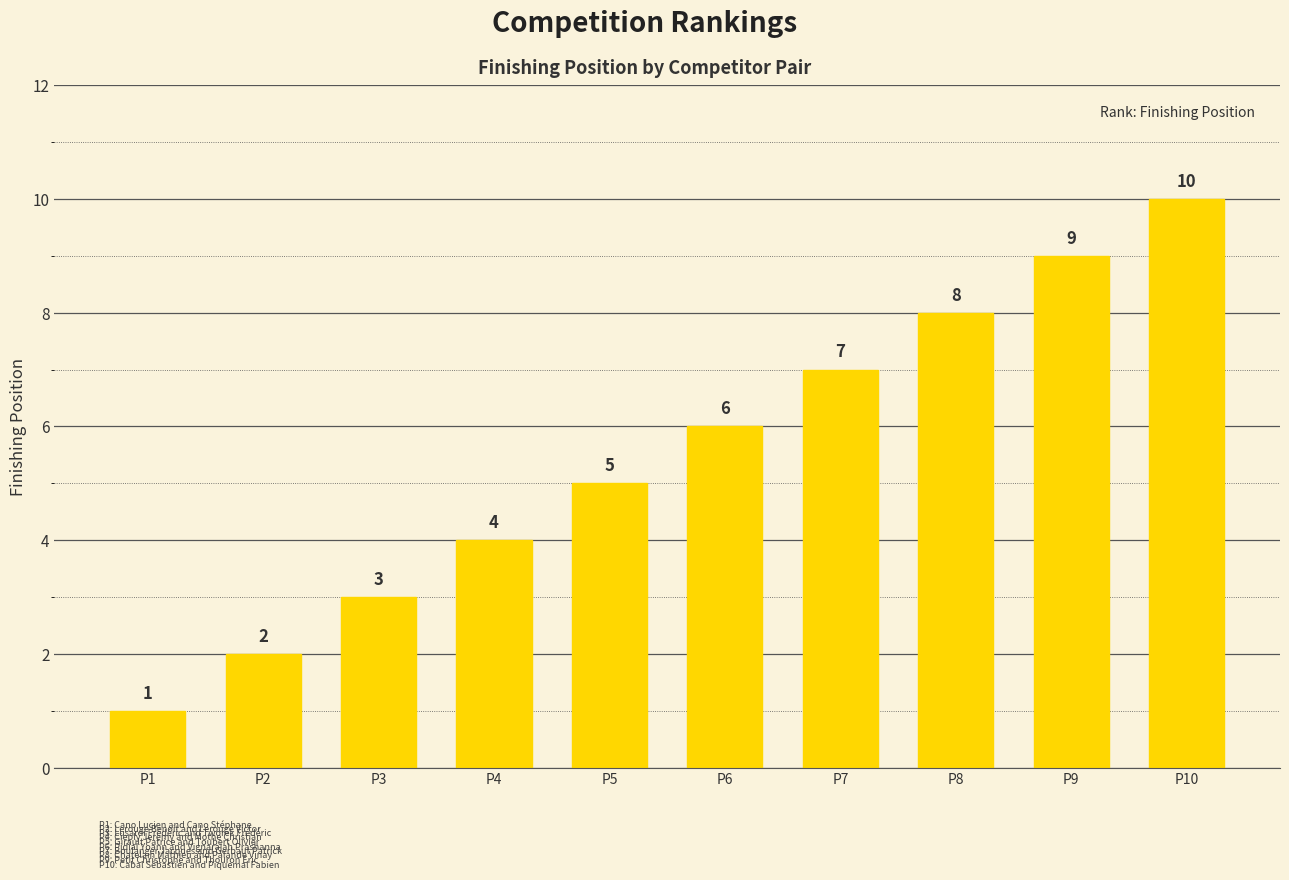

What is the sum of all values?

55